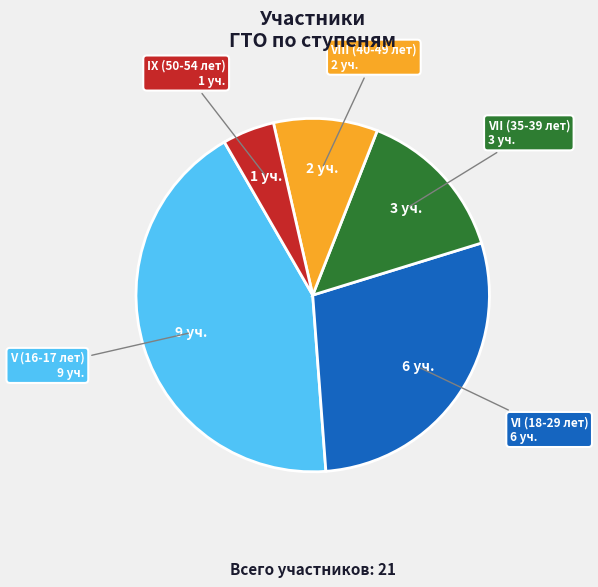

Which has a higher value, VIII (40-49 лет) or V (16-17 лет)?

V (16-17 лет)